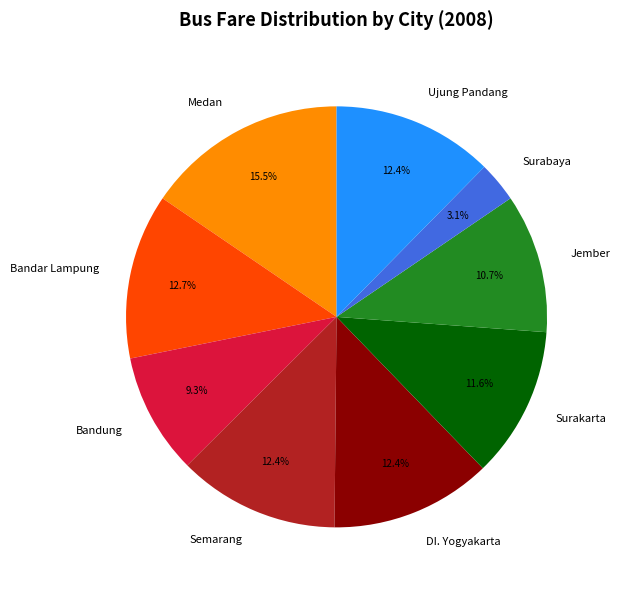

Approximately how many times larger is the value at Bandar Lampung compared to Surabaya?

4.1